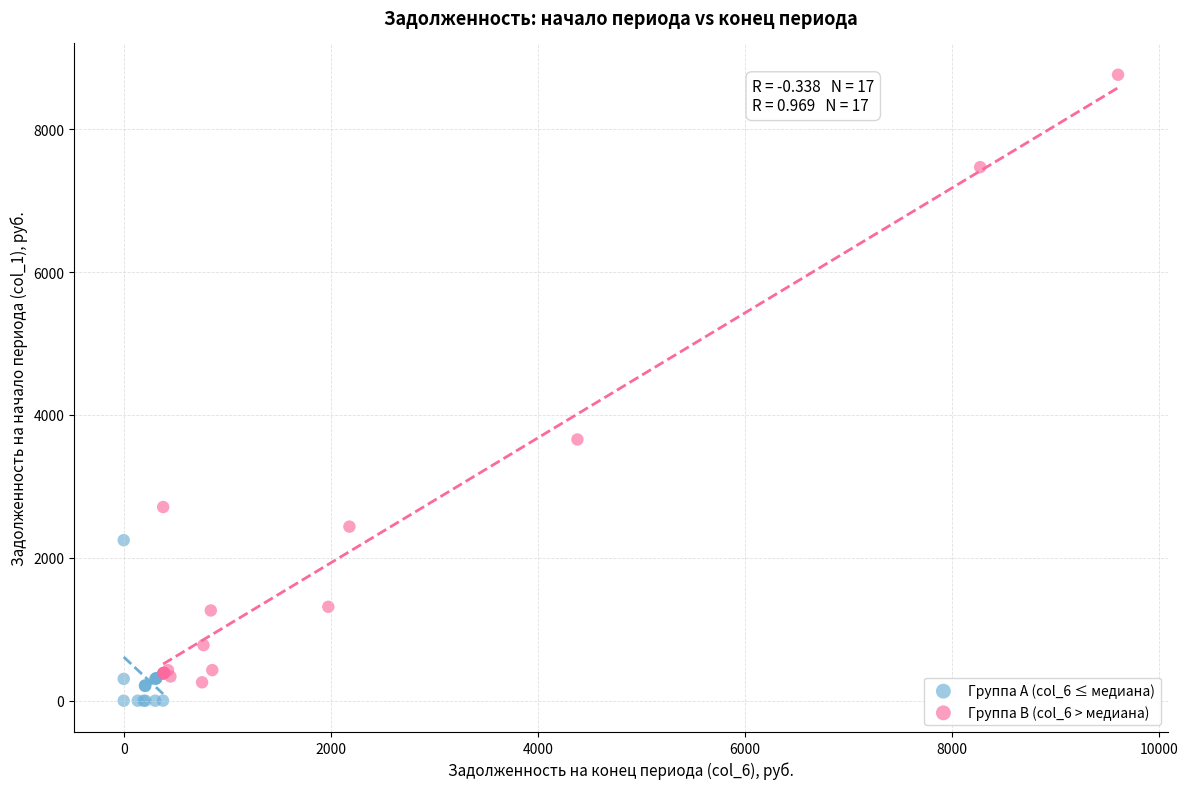

Which series reaches the minimum Y coordinate?

Группа A (col_6 ≤ медиана)